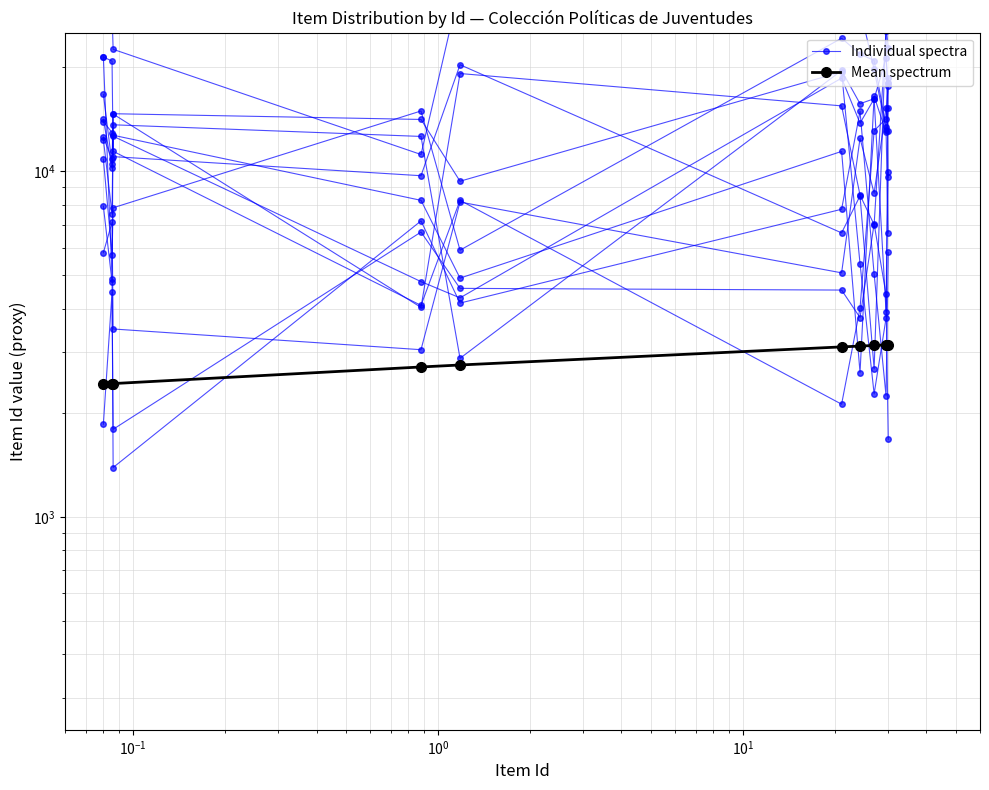

At which category does Individual spectra reach its first local peak?

$\mathdefault{10^{-1}}$